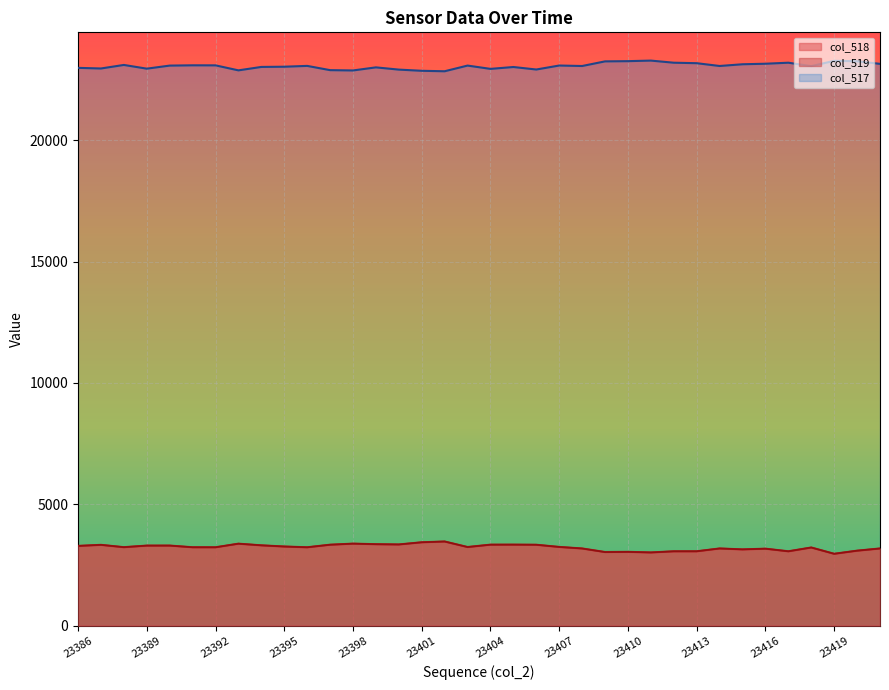

At which category does col_518 reach its first local valley?

23388